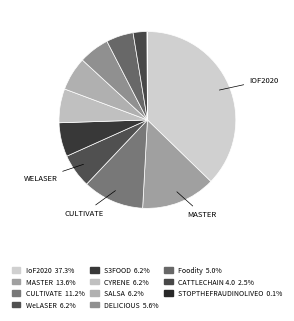

How many slices are in this pie chart?

11